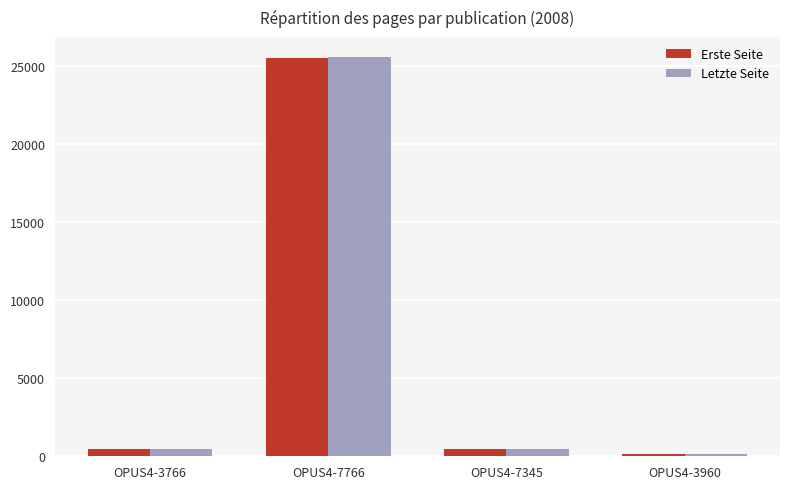

Is the value of Letzte Seite at OPUS4-3960 greater than the value of Erste Seite at OPUS4-3766?

No